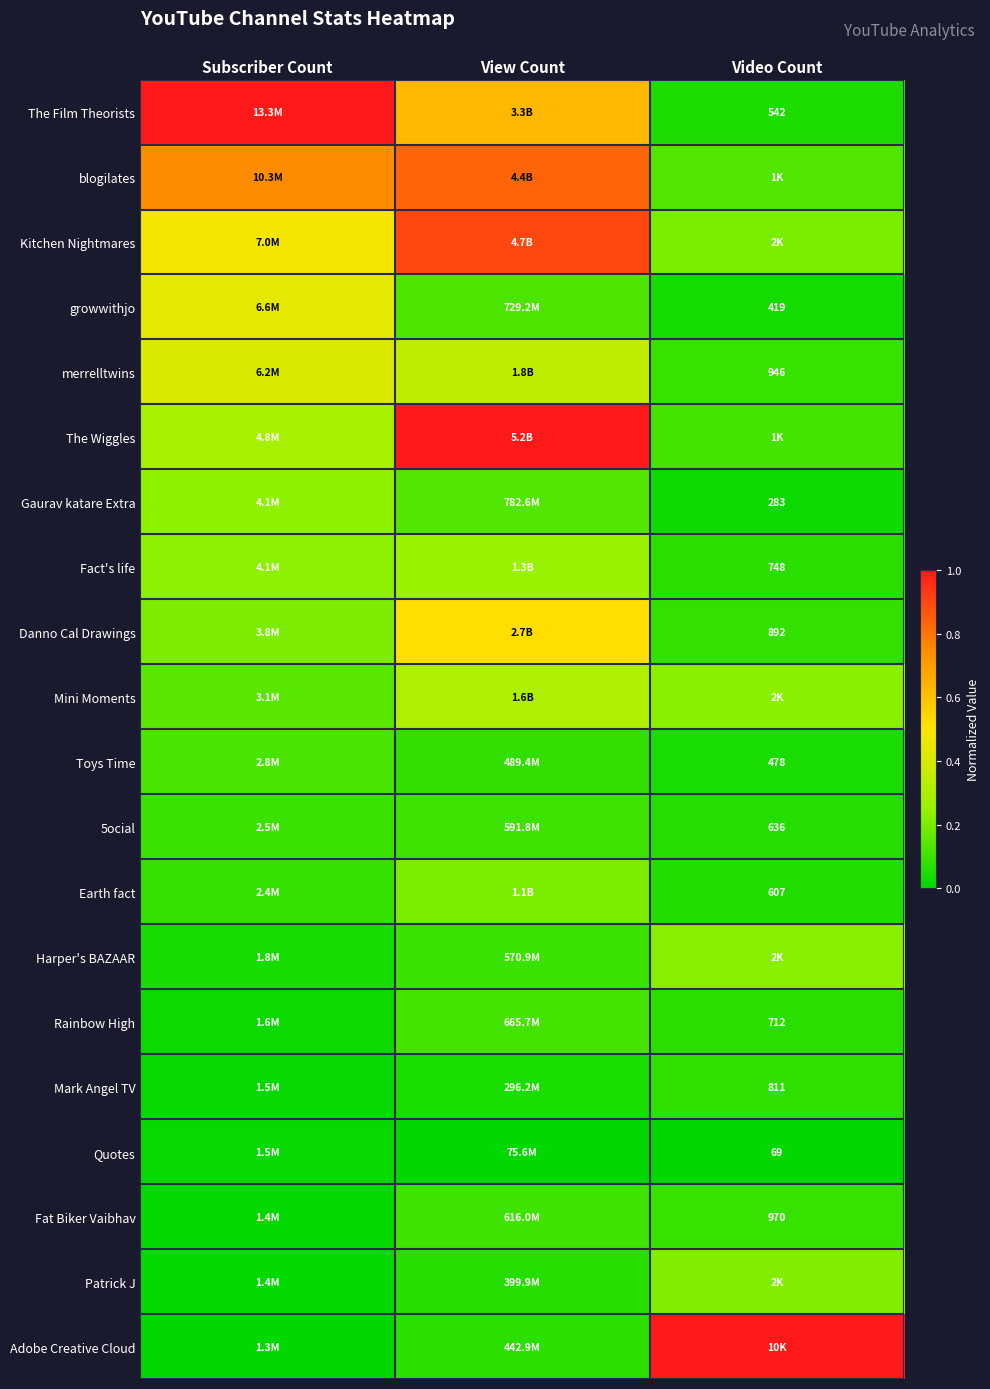

Rank the categories by Gaurav katare Extra value from lowest to highest.

Video Count, View Count, Subscriber Count